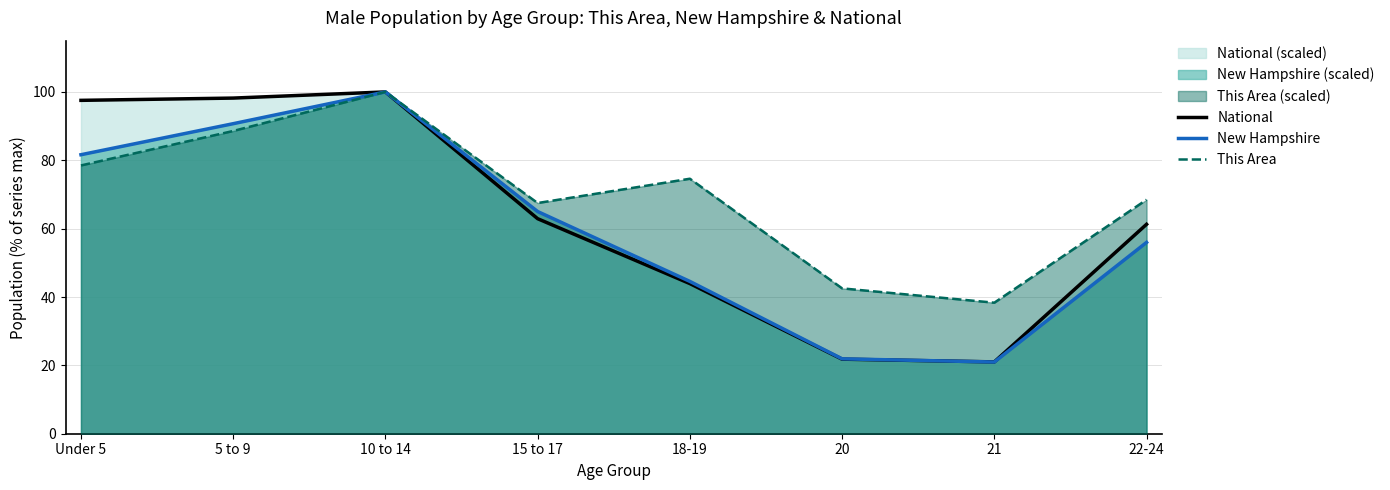

What is the approximate value of New Hampshire at 20?

21.9